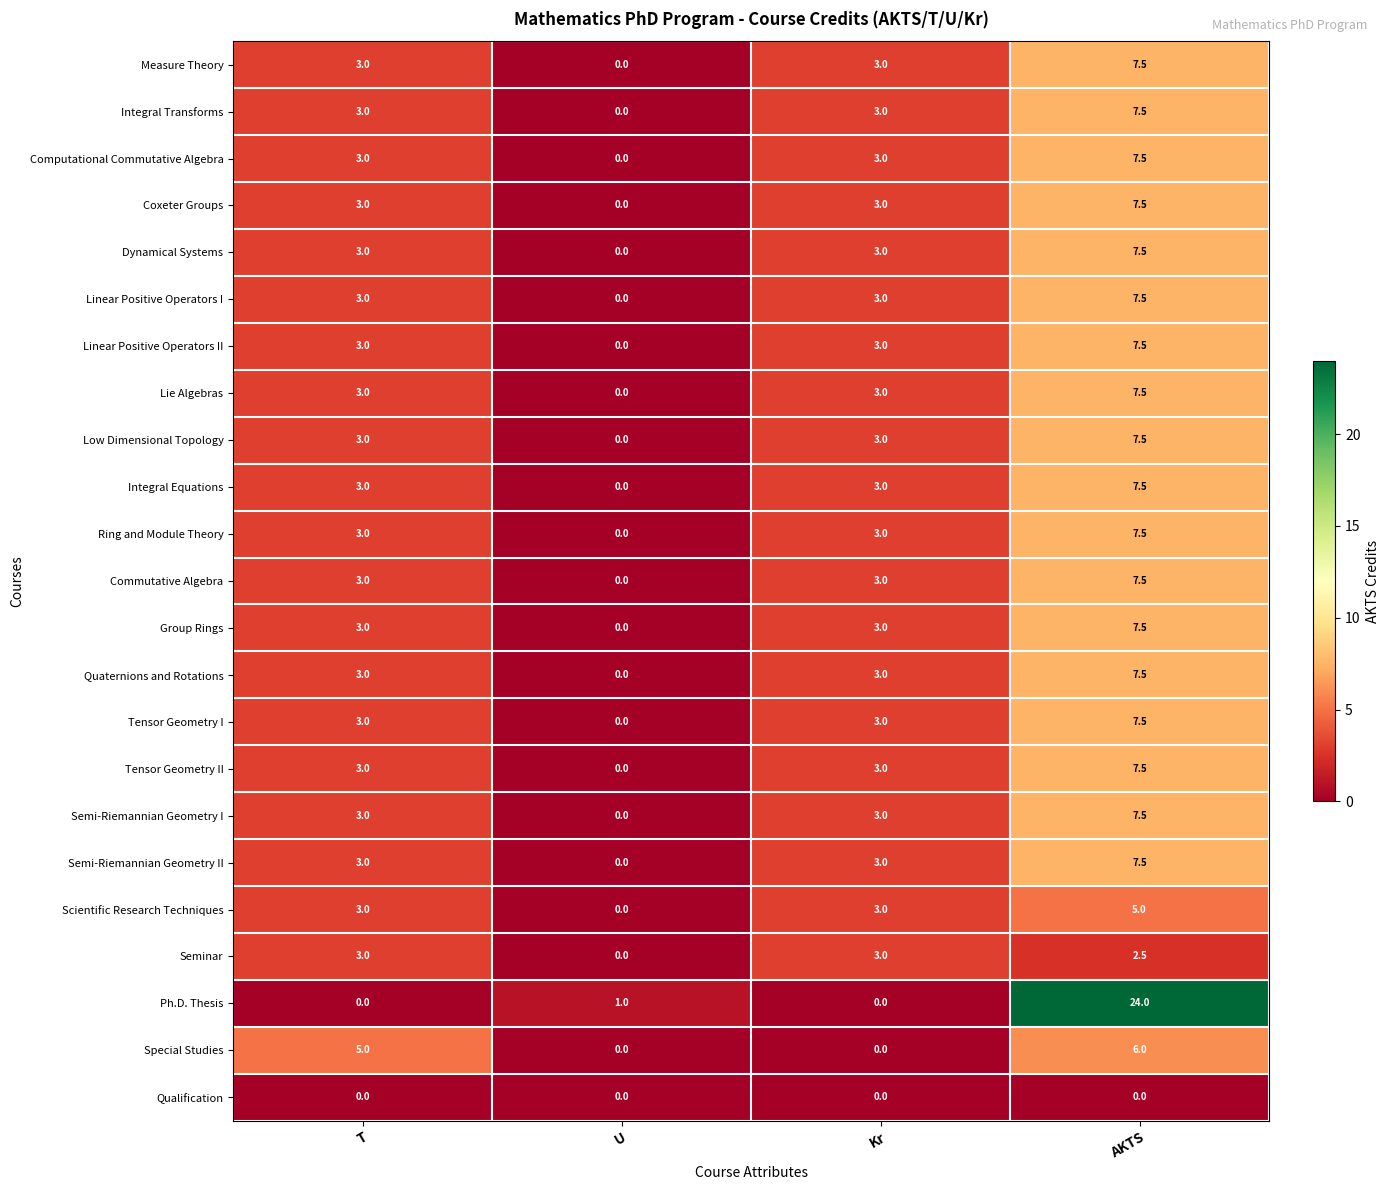

Count the number of categories in the chart.

4